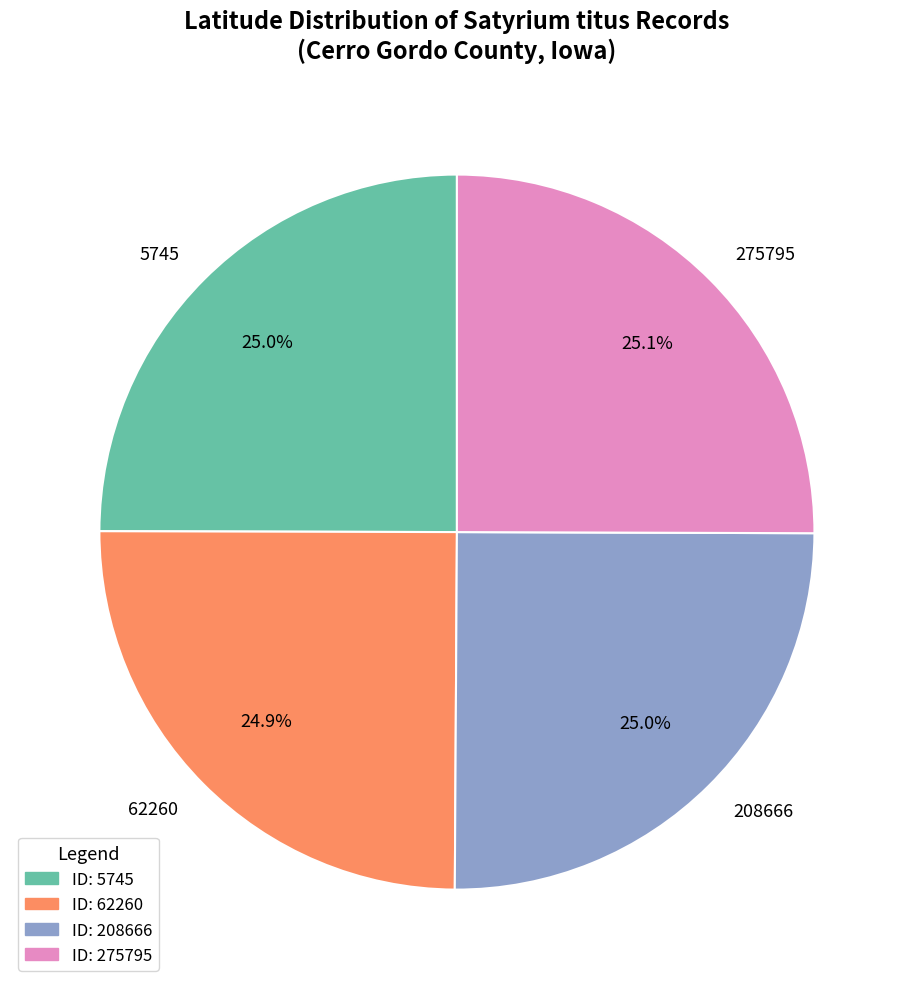

What is the ratio of the value at 5745 to the value at 208666?

1.0